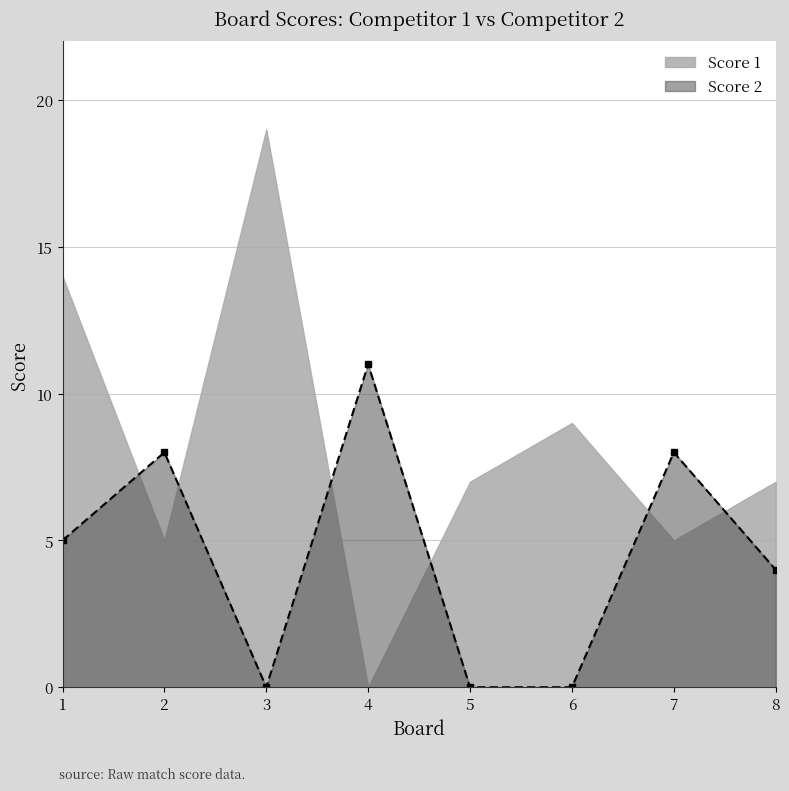

How many lines are shown in the chart?

1